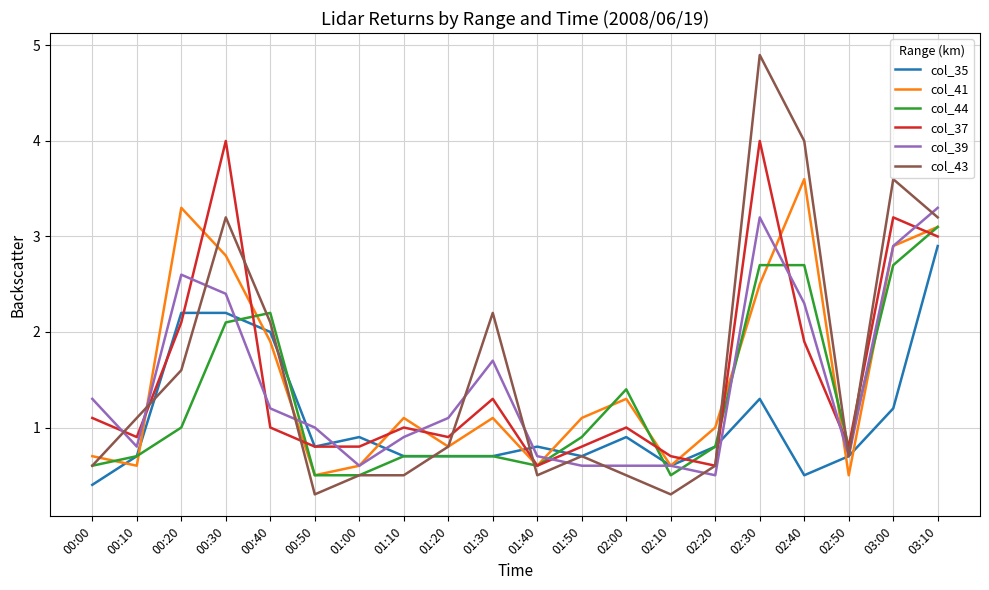

Is it true that col_43 equals 0.5 at 02:00?

True